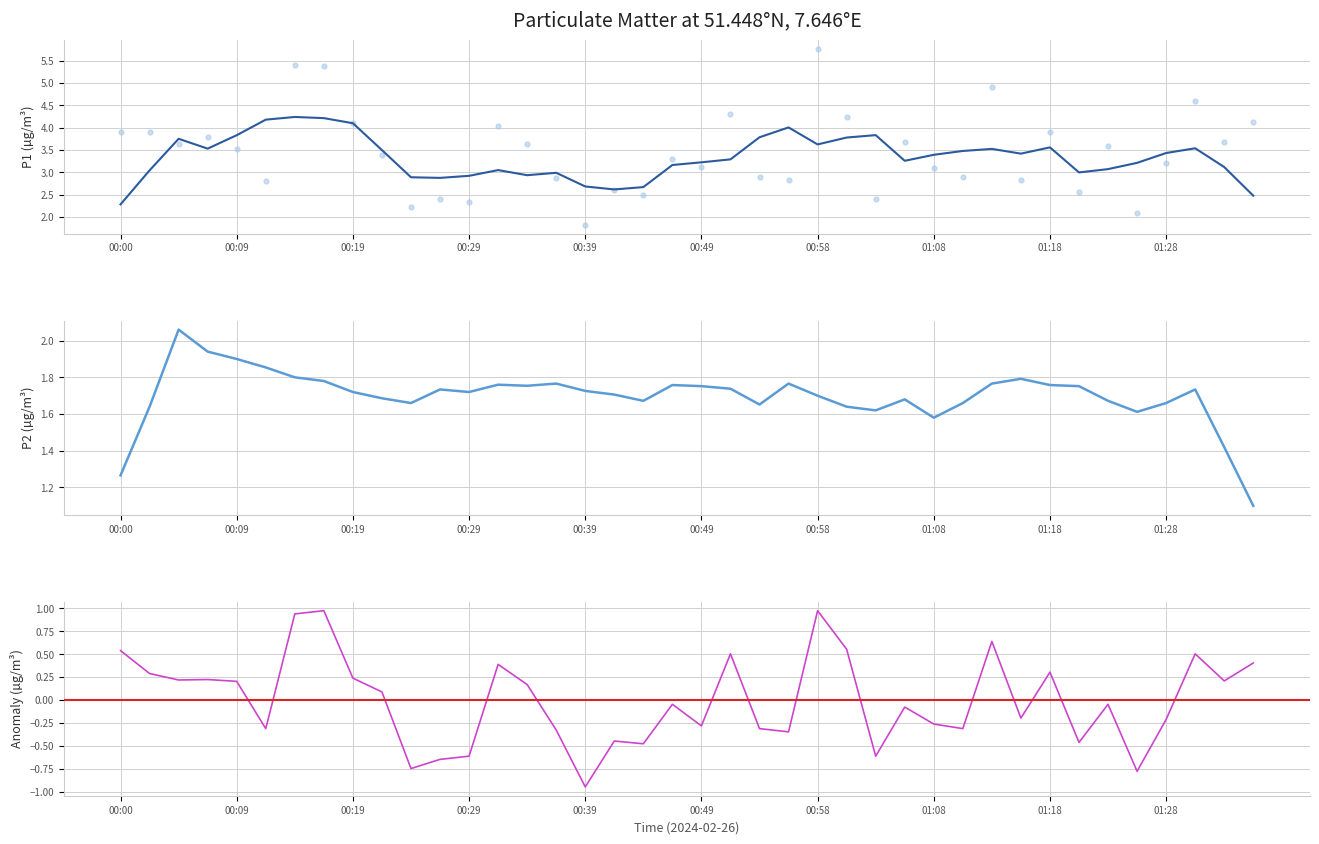

What is the ratio of the value at 00:58 to the value at 00:00?

1.5